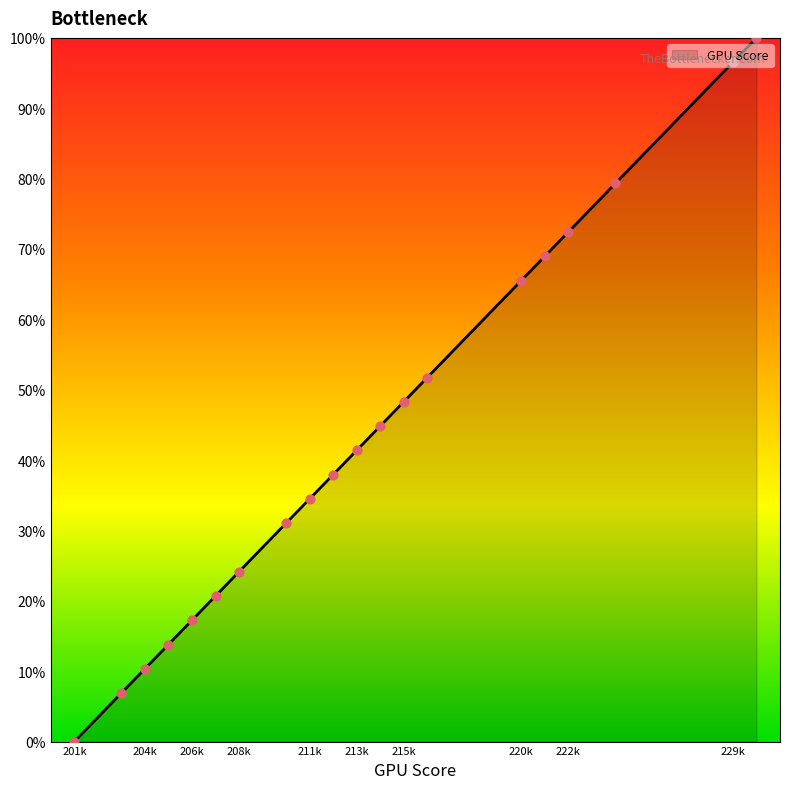

What is the maximum value shown in the chart?

100.0